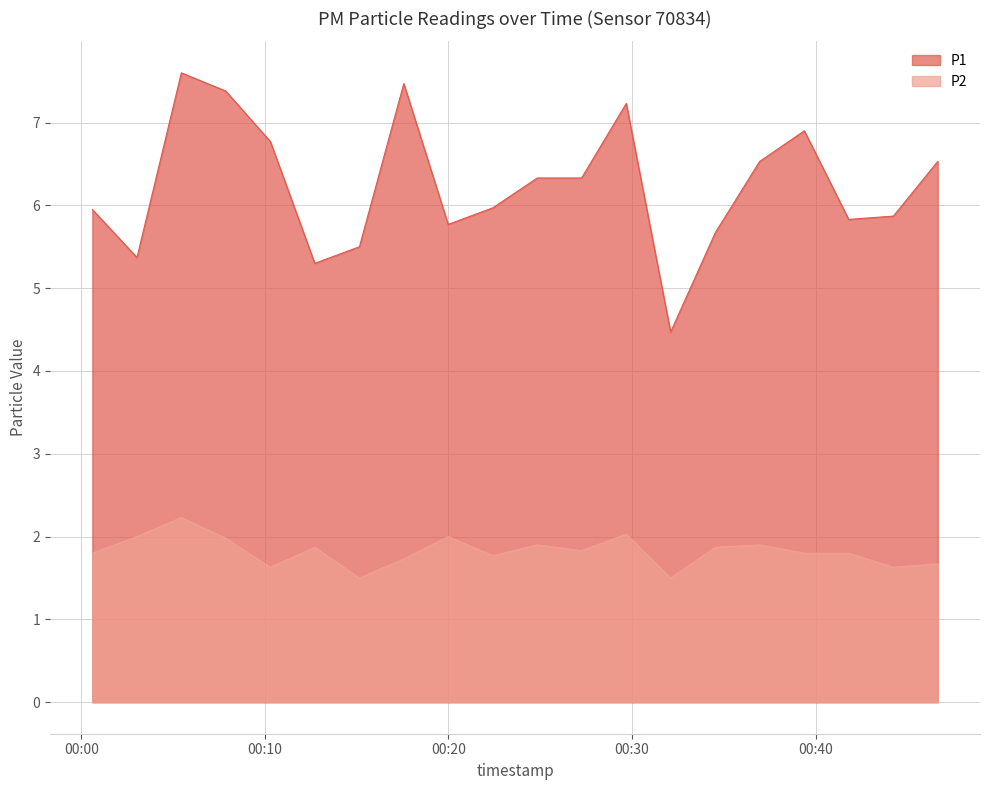

What is the greatest value displayed?

7.6